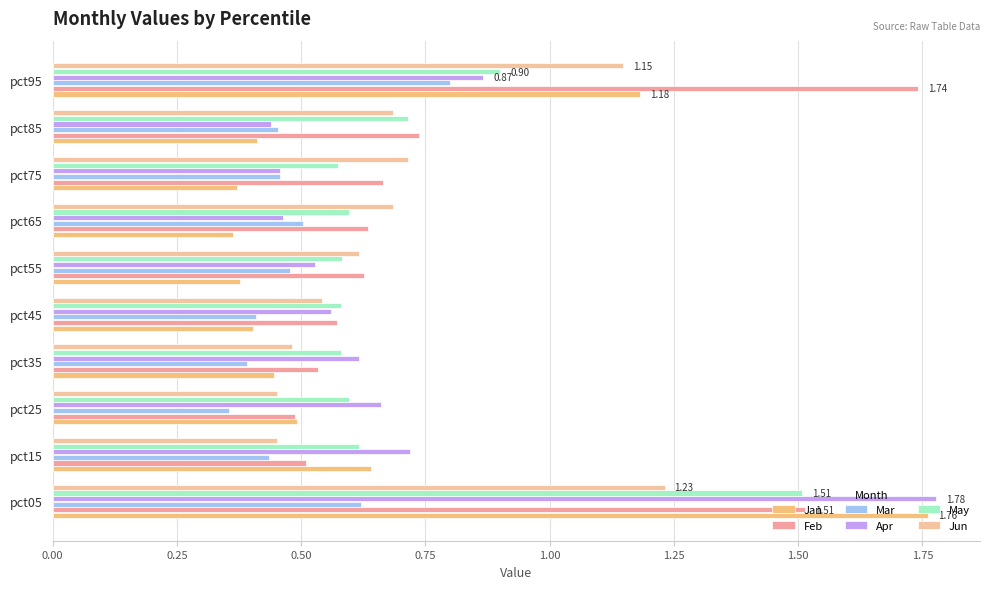

How many categories are shown in the chart?

10